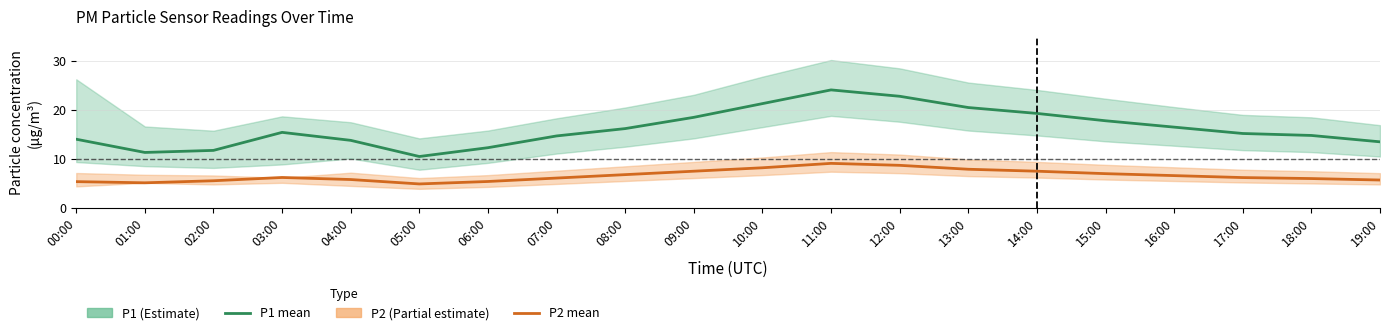

How many data points in P1 are above 15?

11